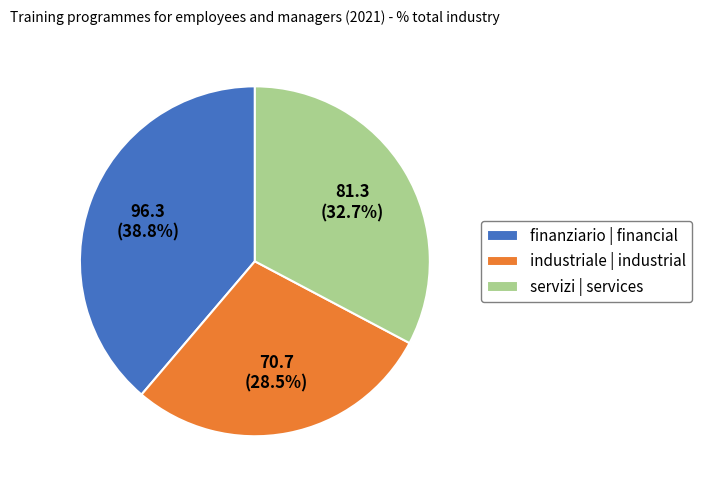

Combined, do finanziario | financial and industriale | industrial account for over 50%?

Yes